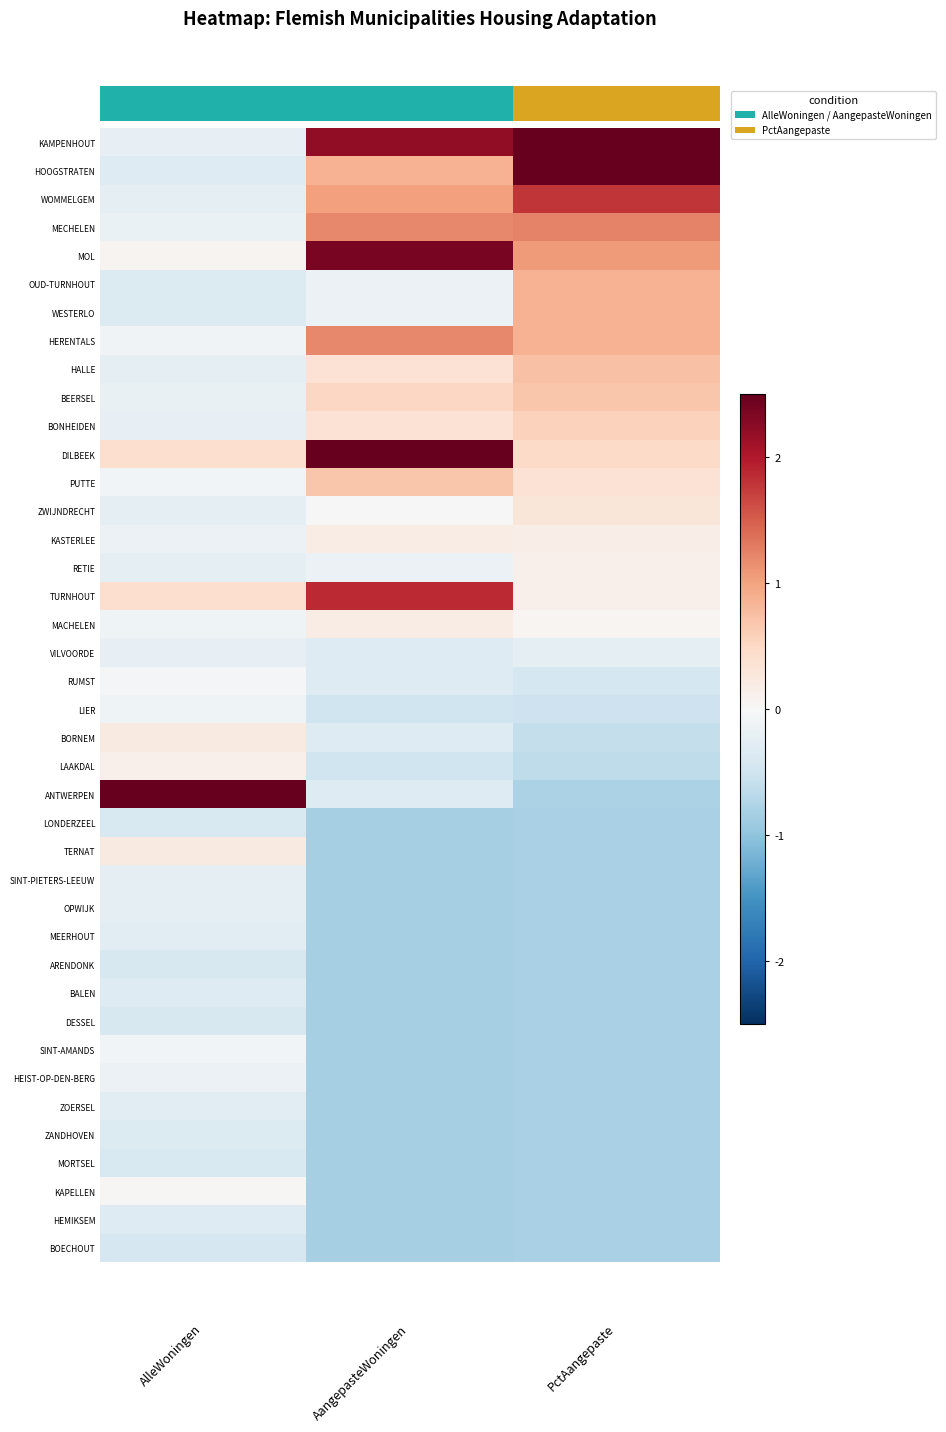

Rank the series at PctAangepaste from highest to lowest value.

KAMPENHOUT, HOOGSTRATEN, WOMMELGEM, MECHELEN, MOL, OUD-TURNHOUT, WESTERLO, HERENTALS, HALLE, BEERSEL, BONHEIDEN, DILBEEK, PUTTE, ZWIJNDRECHT, KASTERLEE, RETIE, TURNHOUT, MACHELEN, VILVOORDE, RUMST, LIER, BORNEM, LAAKDAL, ANTWERPEN, LONDERZEEL, TERNAT, SINT-PIETERS-LEEUW, OPWIJK, MEERHOUT, ARENDONK, BALEN, DESSEL, SINT-AMANDS, HEIST-OP-DEN-BERG, ZOERSEL, ZANDHOVEN, MORTSEL, KAPELLEN, HEMIKSEM, BOECHOUT